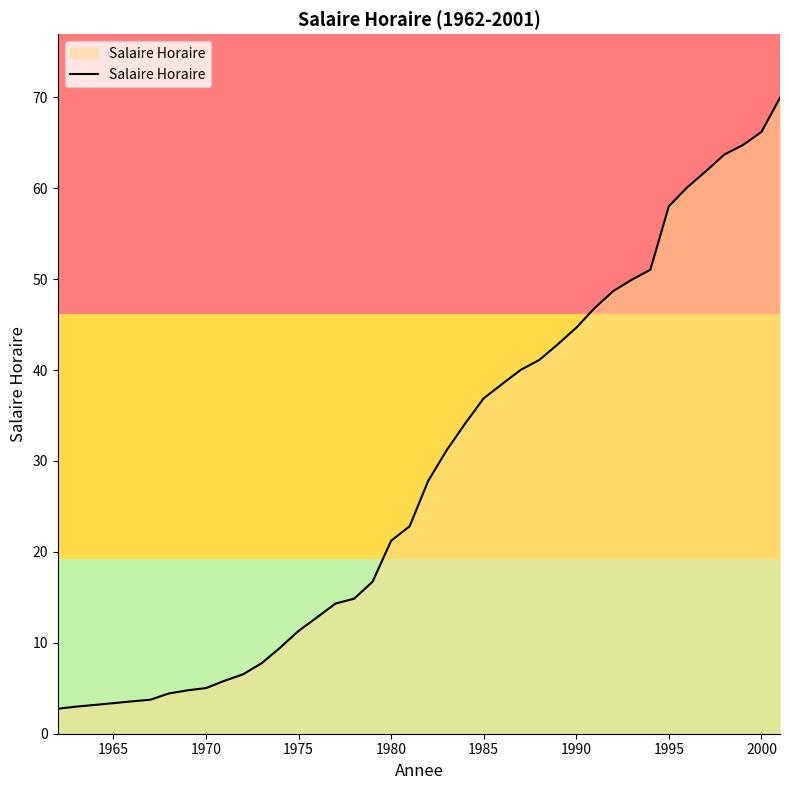

What is the minimum value shown in the chart?

2.8